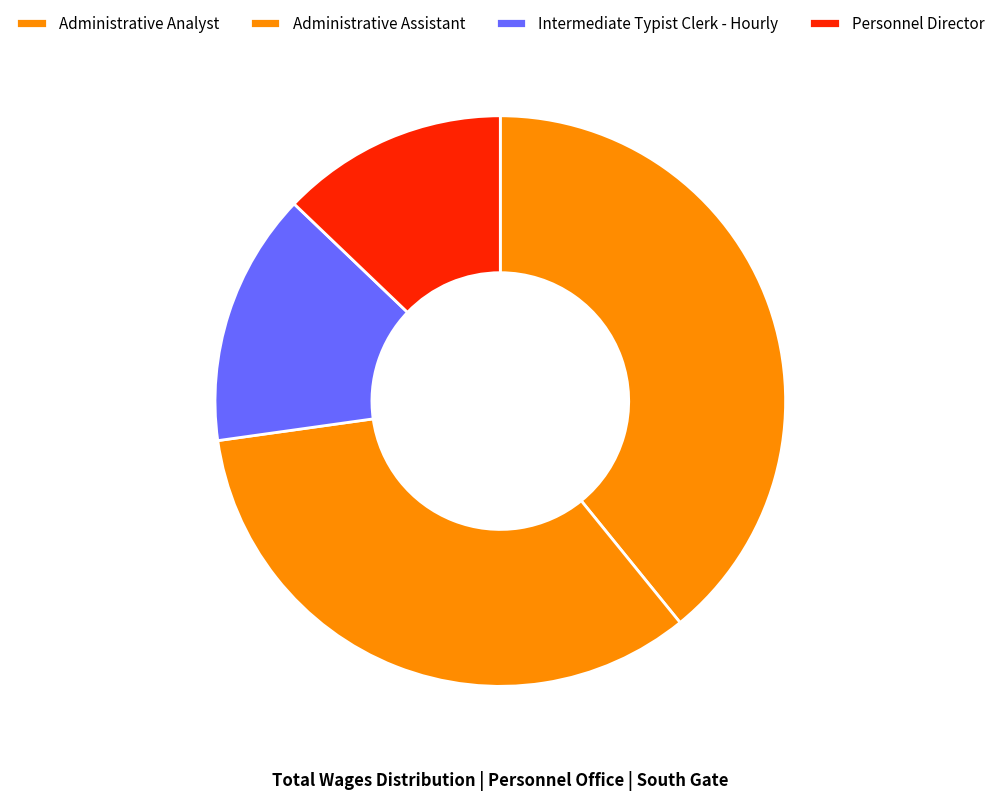

Rank the categories by value from lowest to highest.

Personnel Director, Intermediate Typist Clerk - Hourly, Administrative Assistant, Administrative Analyst